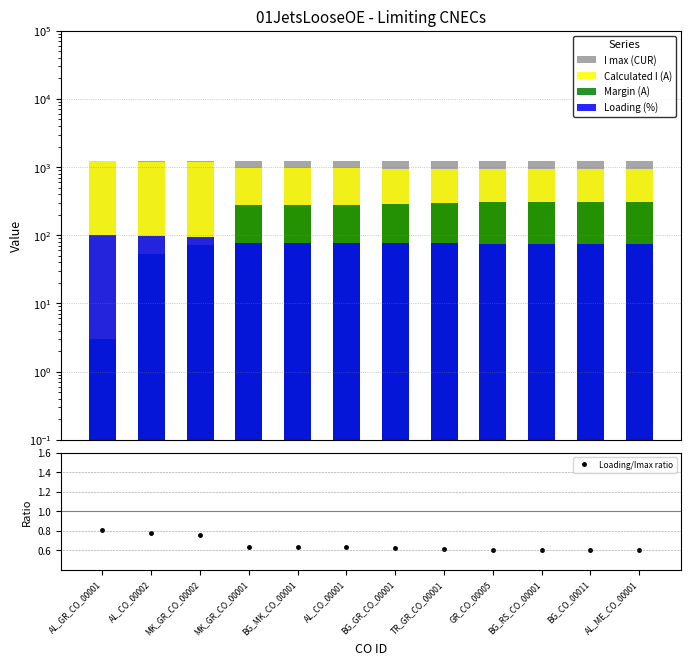

What is the lowest value of the I max (CUR) series?

1240.0